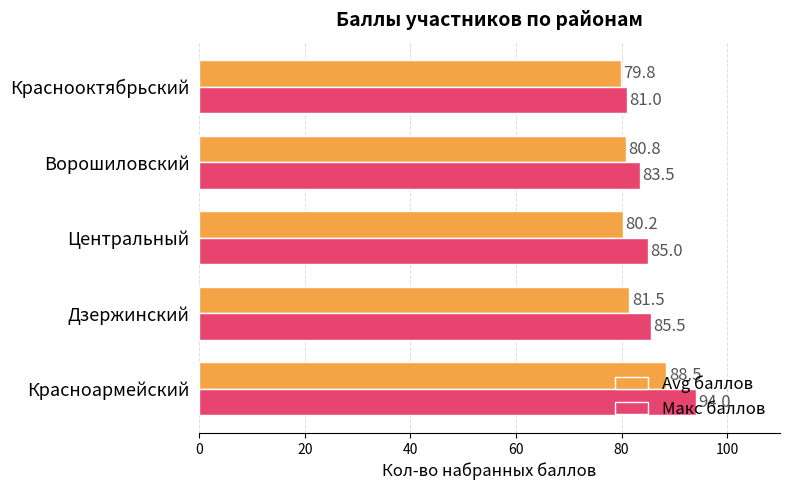

Which series has the largest total across all categories?

Макс баллов